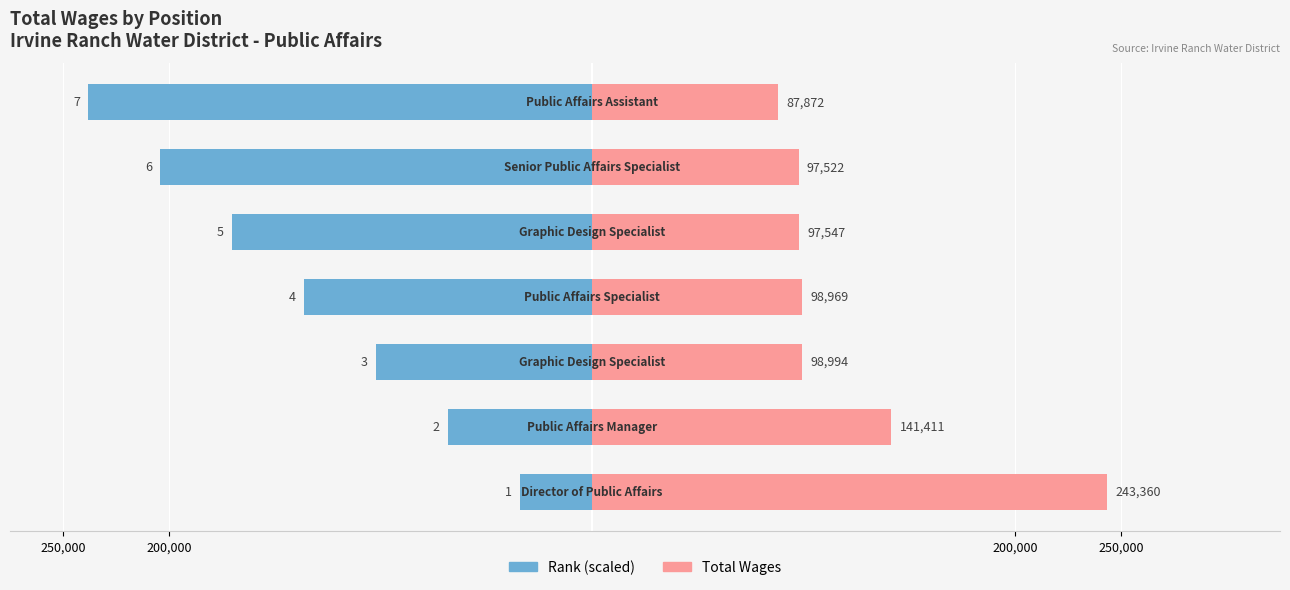

Which series has the largest range (max minus min)?

Rank (scaled)